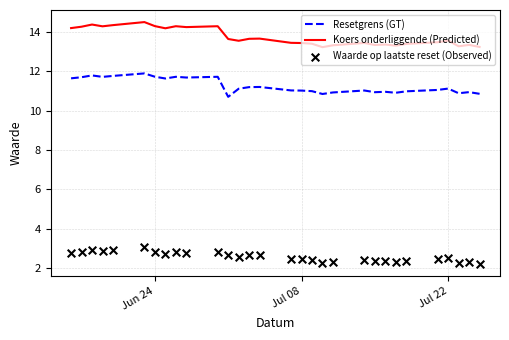

Which series reaches the minimum Y coordinate?

Waarde op laatste reset (Observed)